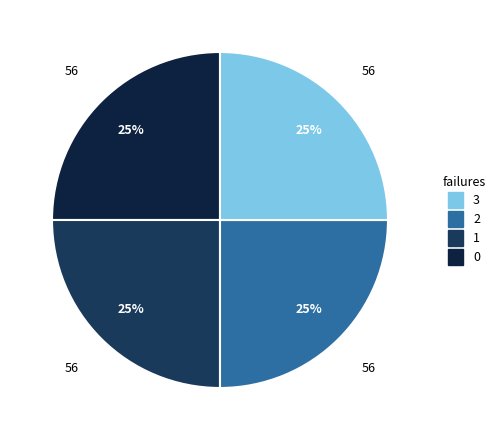

How many segments does this pie chart have?

4